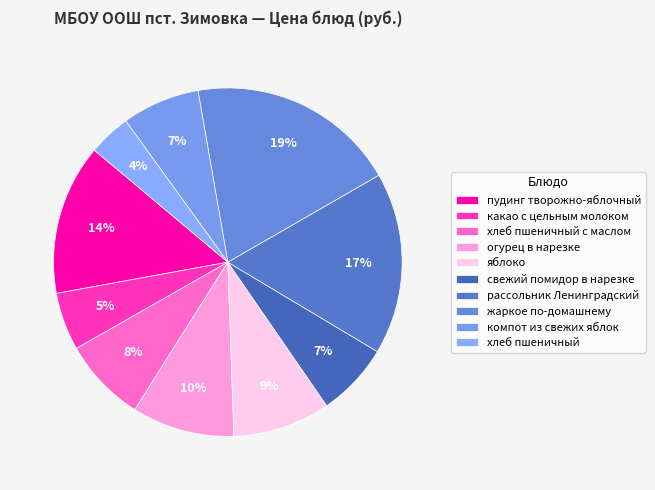

True or false: хлеб пшеничный с маслом accounts for 1% of the total.

False